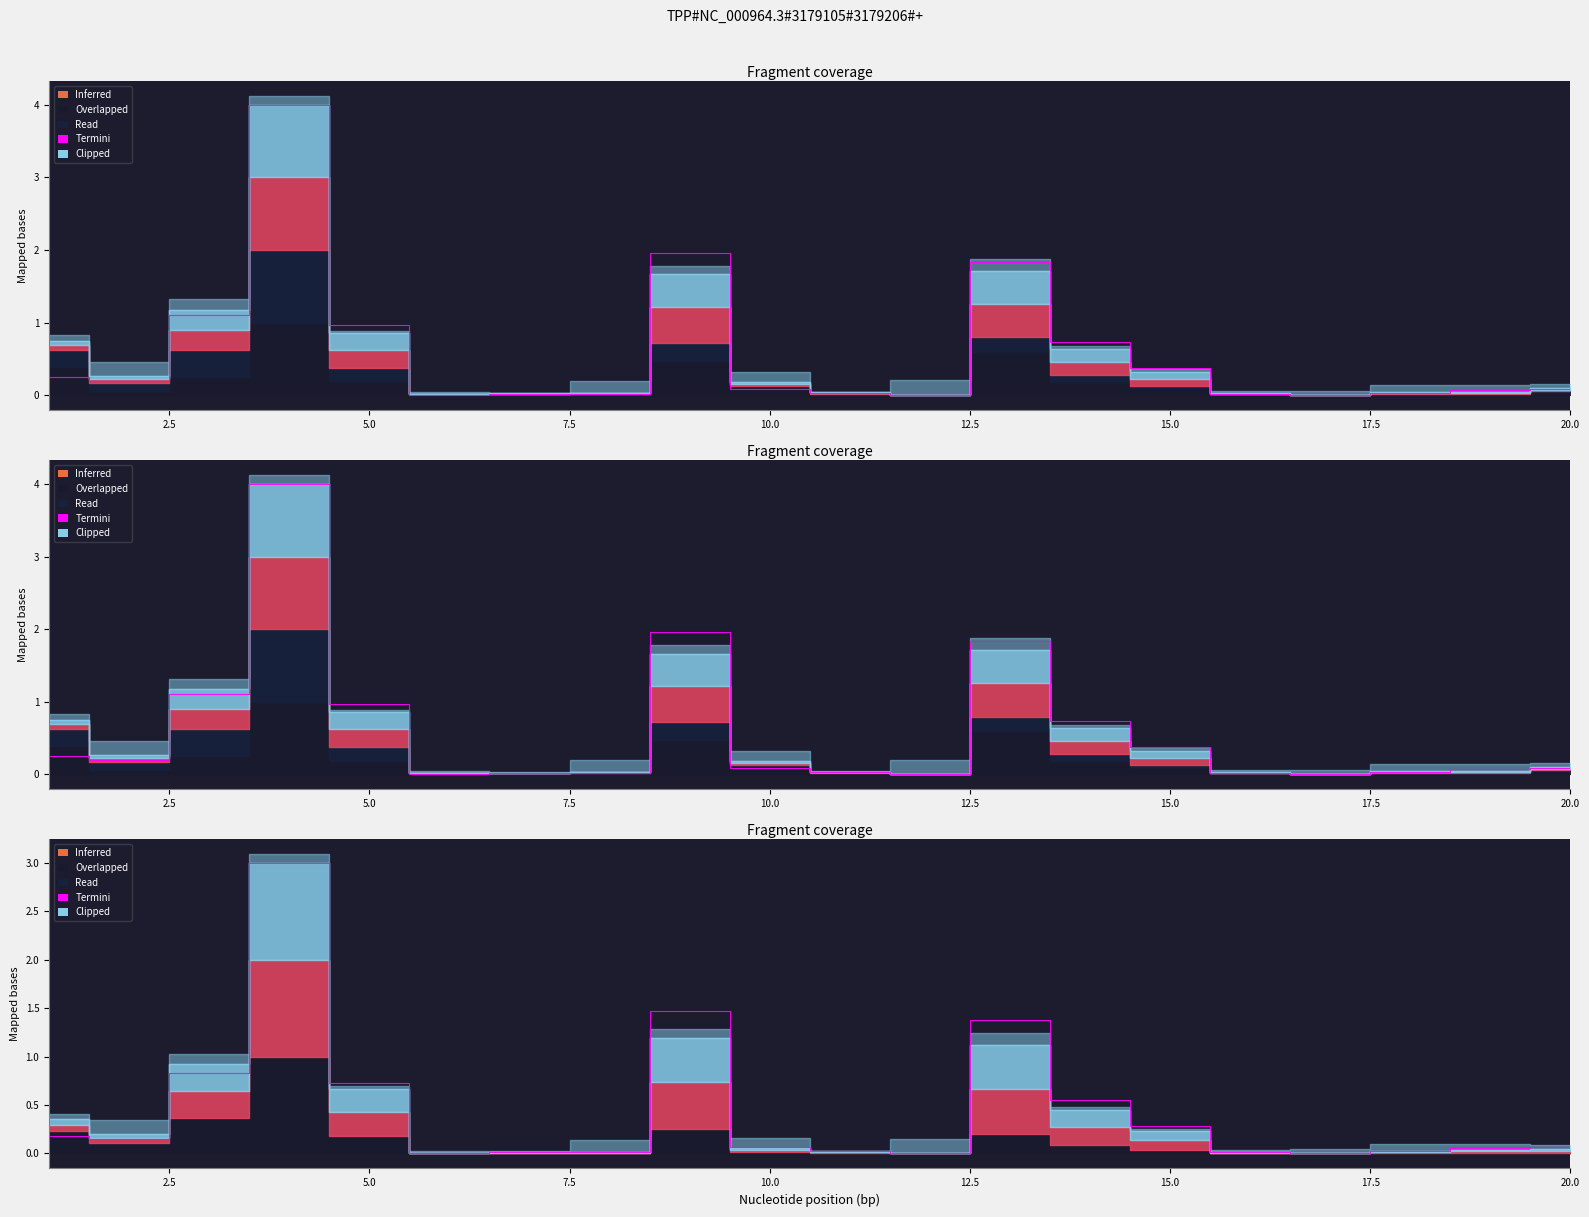

Reading left to right, extract all data points from this chart.

0.2	0.1	0.8	3.0	0.7	0.0	0.0	0.0	1.5	0.1	0.0	0.0	1.4	0.6	0.3	0.0	0.0	0.0	0.1	0.1